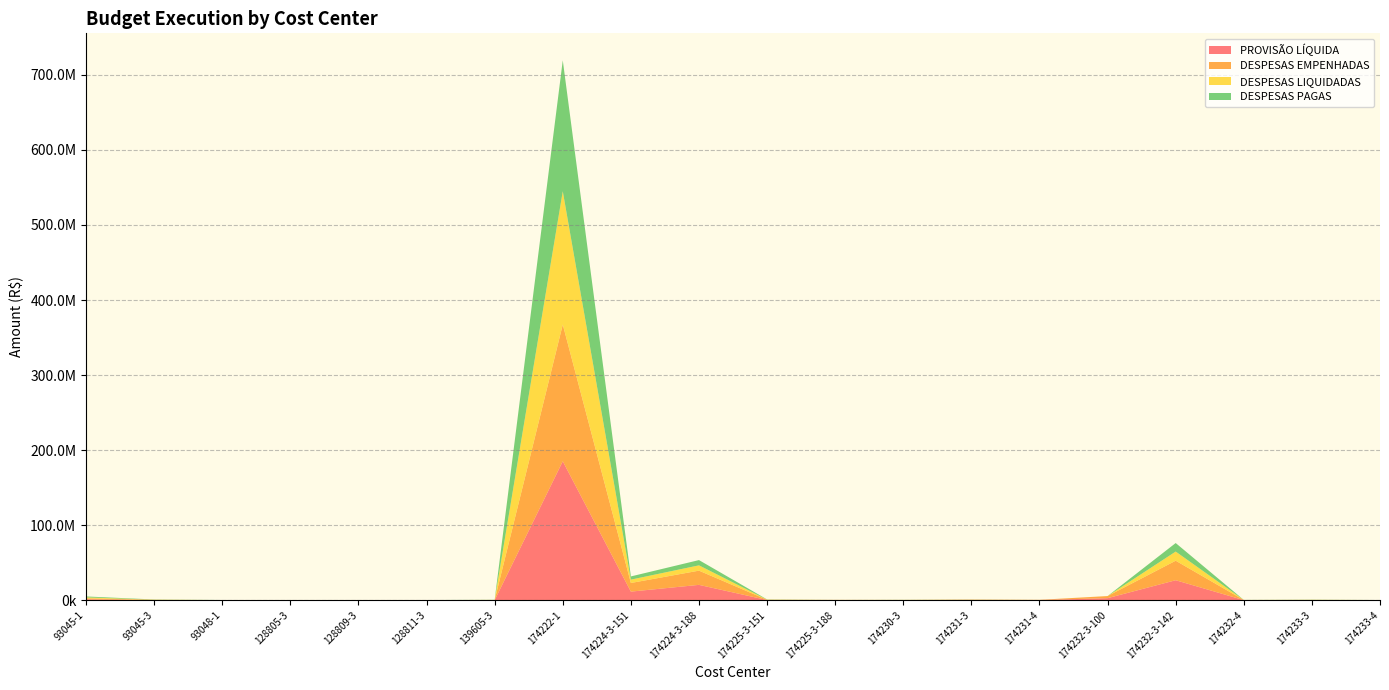

Reading right to left, transcribe all the data shown in this chart.

PROVISÃO LÍQUIDA: 144051.2	199895.5	170547.9	26685911.3	2800000.0	281210.1	407516.5	249370.5	295655.6	295655.6	20509307.1	11509307.1	185184639.3	161074.4	69880.1	25557.9	27126.8	78650.6	258939.6	1264597.0
DESPESAS EMPENHADAS: 139061.2	199846.8	147877.9	26006673.9	2800000.0	280949.0	386011.4	150149.5	172904.6	287255.6	18944750.1	11501102.8	182168567.4	161074.4	69880.1	25557.9	27126.8	78650.6	258939.6	1264597.0
DESPESAS LIQUIDADAS: 5197.0	194951.7	63339.9	12169266.7	0.0	18992.0	125984.5	104295.2	26868.2	260387.3	7045848.8	4469024.5	177559969.6	161074.4	69880.1	25557.9	27126.8	78650.6	258895.4	1264597.0
DESPESAS PAGAS: 5197.0	194308.9	63339.9	11361615.1	0.0	0.0	115546.8	100255.8	26868.2	249460.1	7014218.7	4258743.0	174461542.7	161074.4	69880.1	25557.9	27126.8	78650.6	258895.4	1264597.0